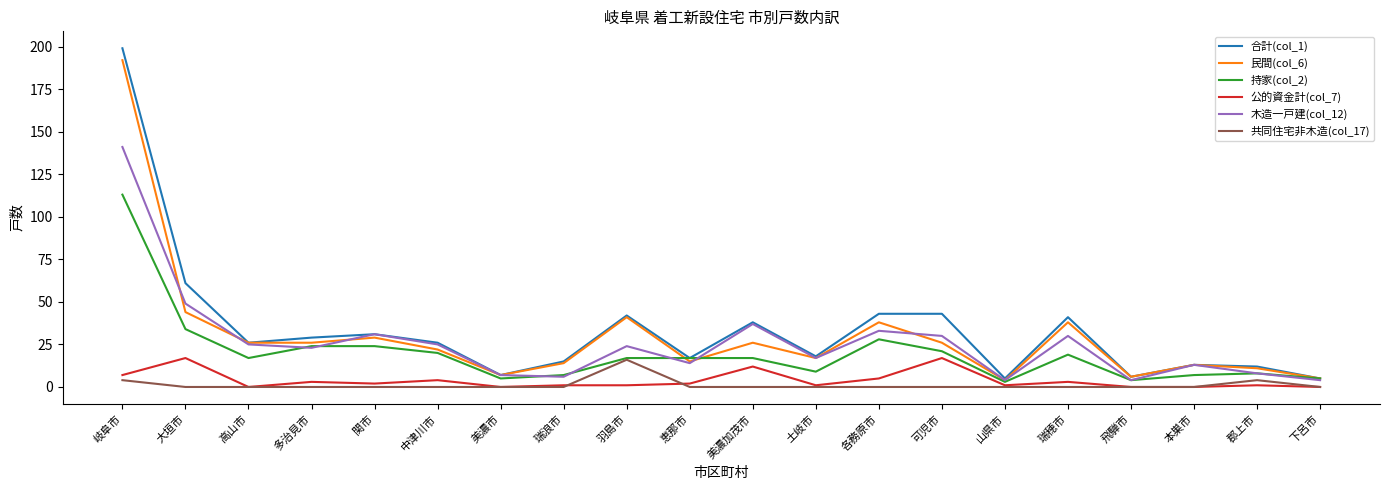

What is the difference between the second highest and minimum values in the 民間(col_6) series?

40